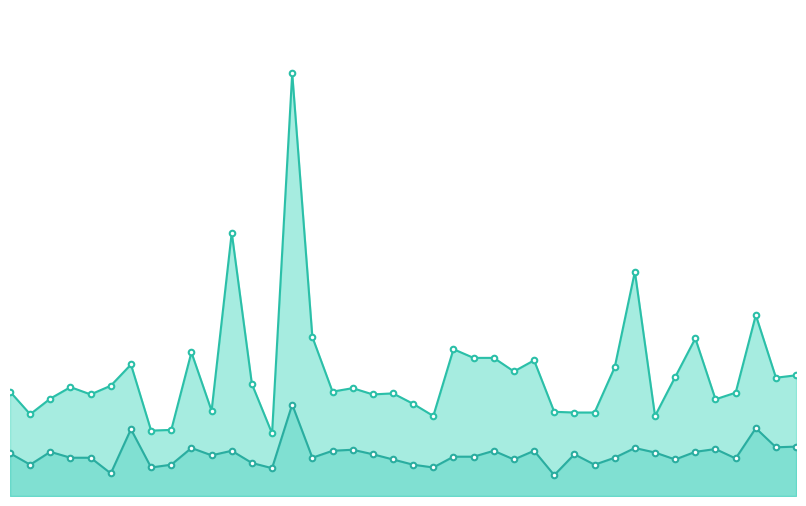

What is the greatest value displayed?

12.2